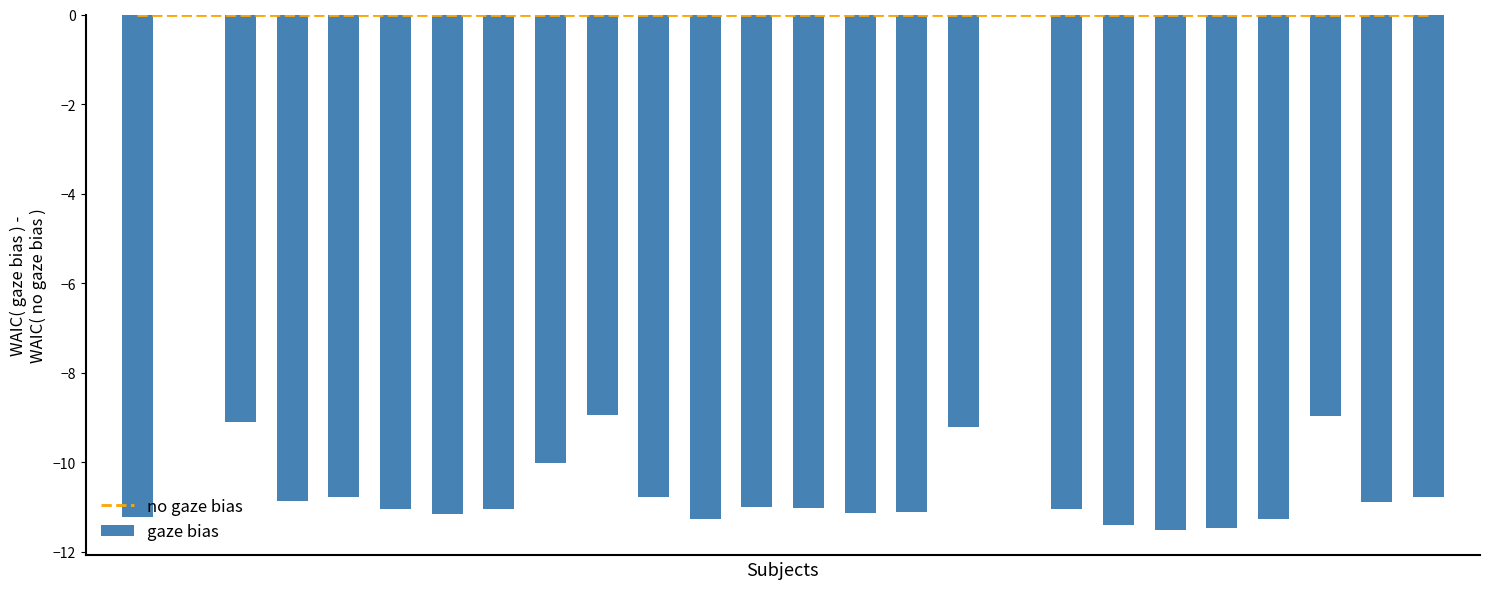

Is it true that no gaze bias equals 0.0 at 10?

True